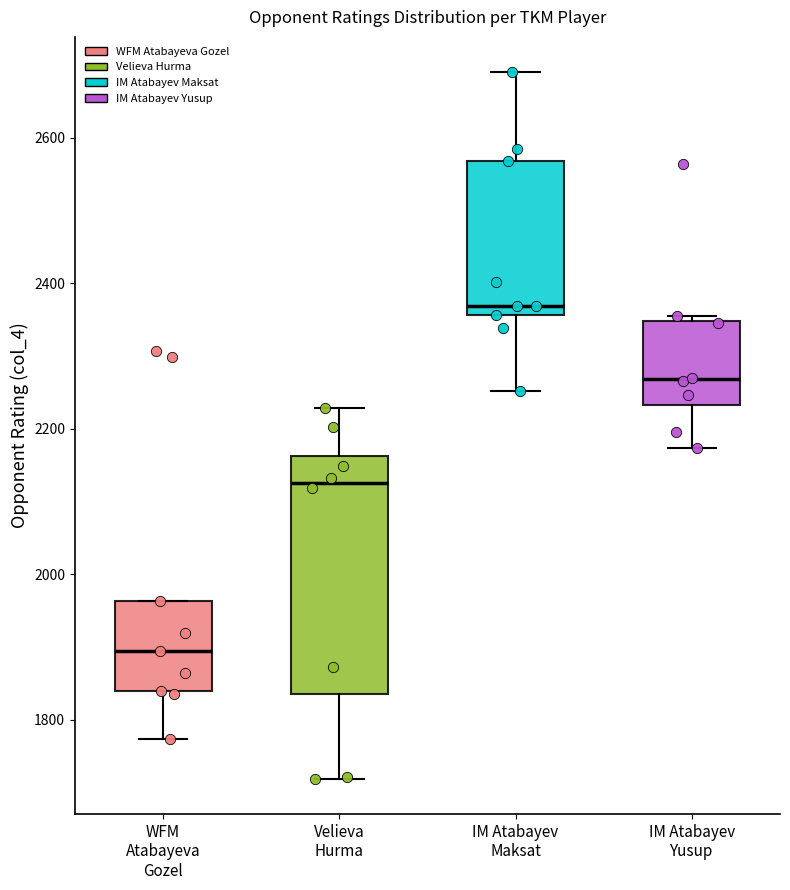

Reading left to right, transcribe this box plot: for each box, give where its median line is, the range the box spans, and where its two whiskers end, as read against the y-axis. The values are not printed on the chart, so give them approximately, as read against the axis.

WFM Atabayeva Gozel: median 1900, box 1840 to 1960, whiskers 1780 to 1960
Velieva Hurma: median 2120, box 1840 to 2160, whiskers 1720 to 2220
IM Atabayev Maksat: median 2360 (just above the box's lower edge), box 2360 to 2560, whiskers 2260 to 2700
IM Atabayev Yusup: median 2260, box 2240 to 2340, whiskers 2180 to 2360